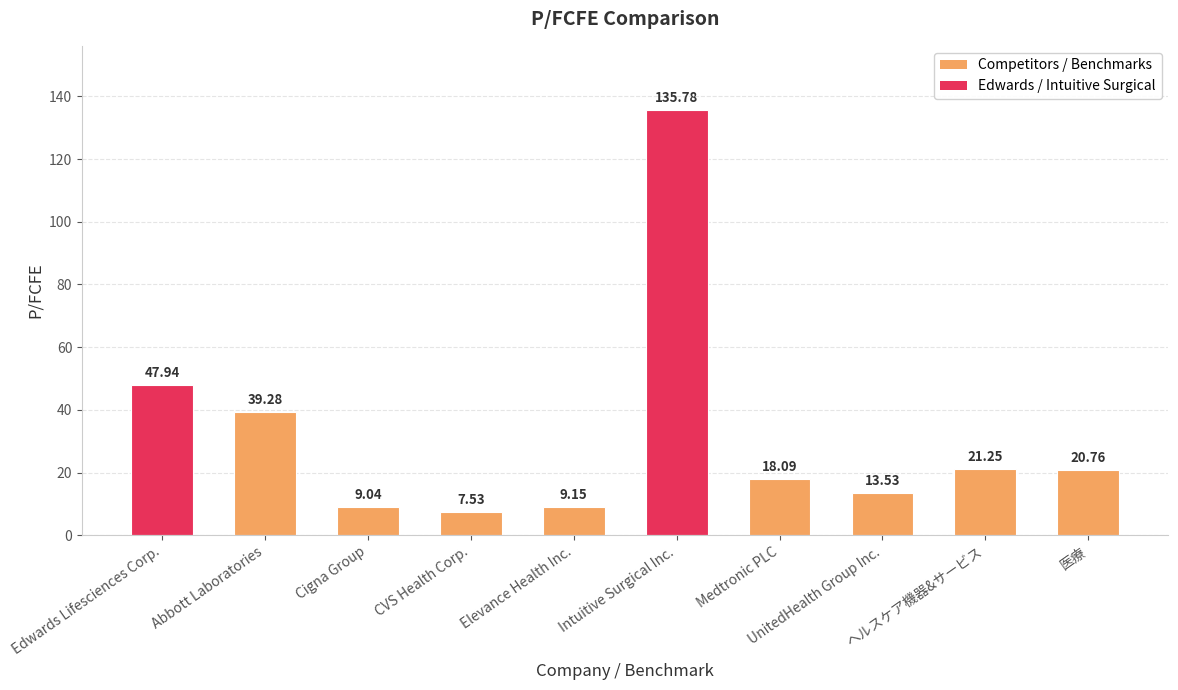

Rank the categories by value from lowest to highest.

CVS Health Corp., Cigna Group, Elevance Health Inc., UnitedHealth Group Inc., Medtronic PLC, 医療, ヘルスケア機器&サービス, Abbott Laboratories, Edwards Lifesciences Corp., Intuitive Surgical Inc.